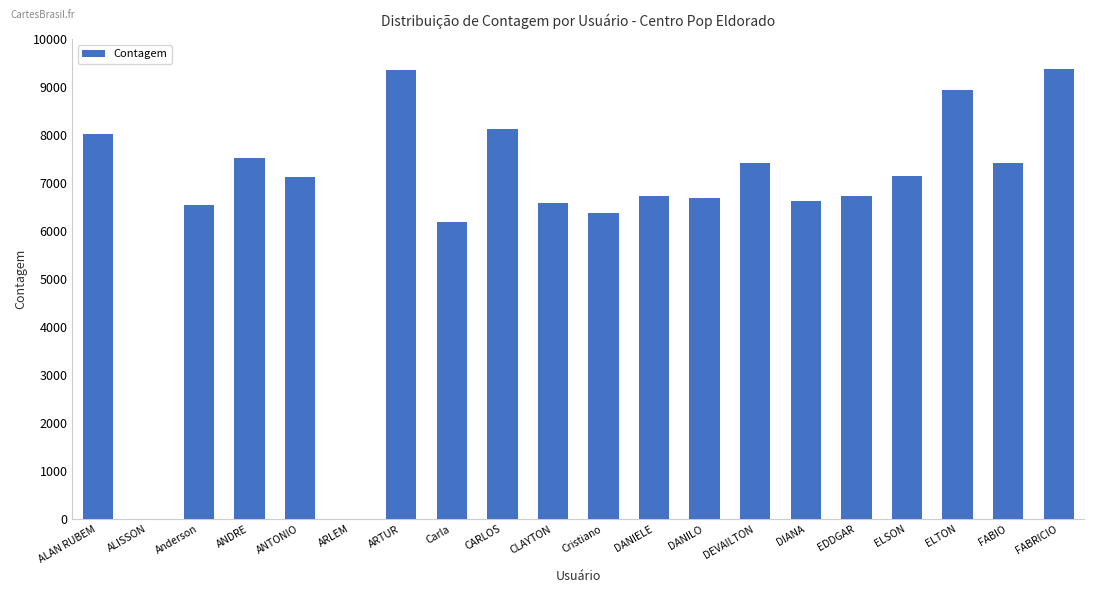

Are the bars grouped side by side (vs. stacked)?

No